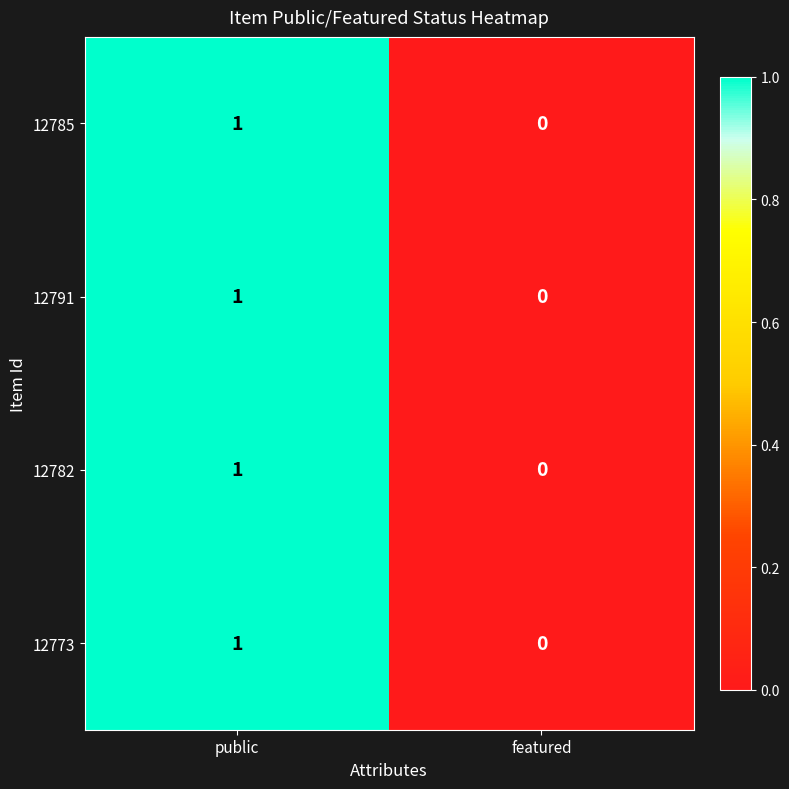

How many categories are shown in the chart?

2